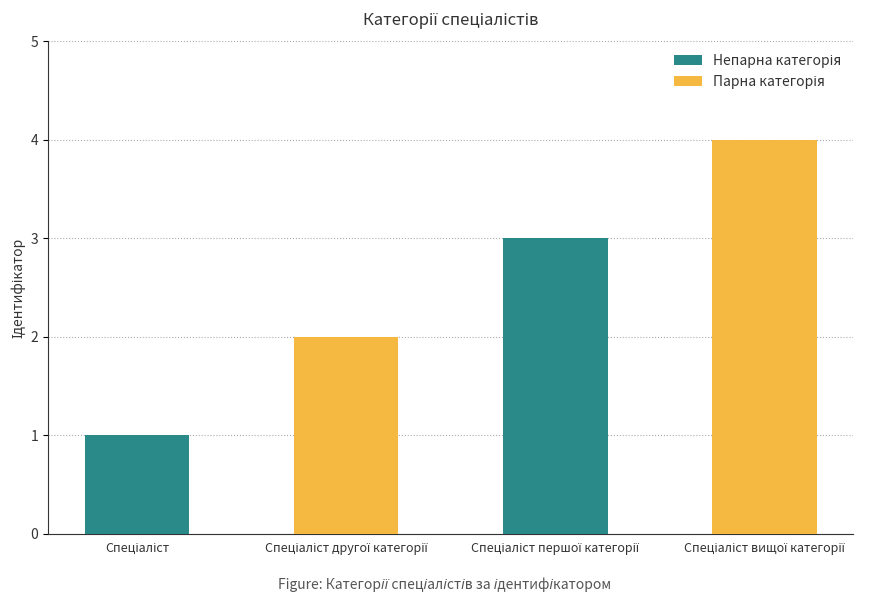

What is the greatest value displayed?

4